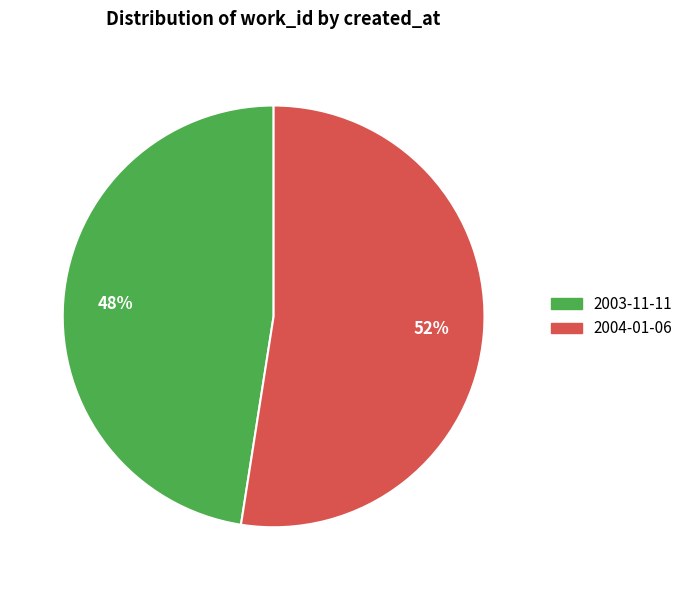

Count the number of slices in the pie.

2